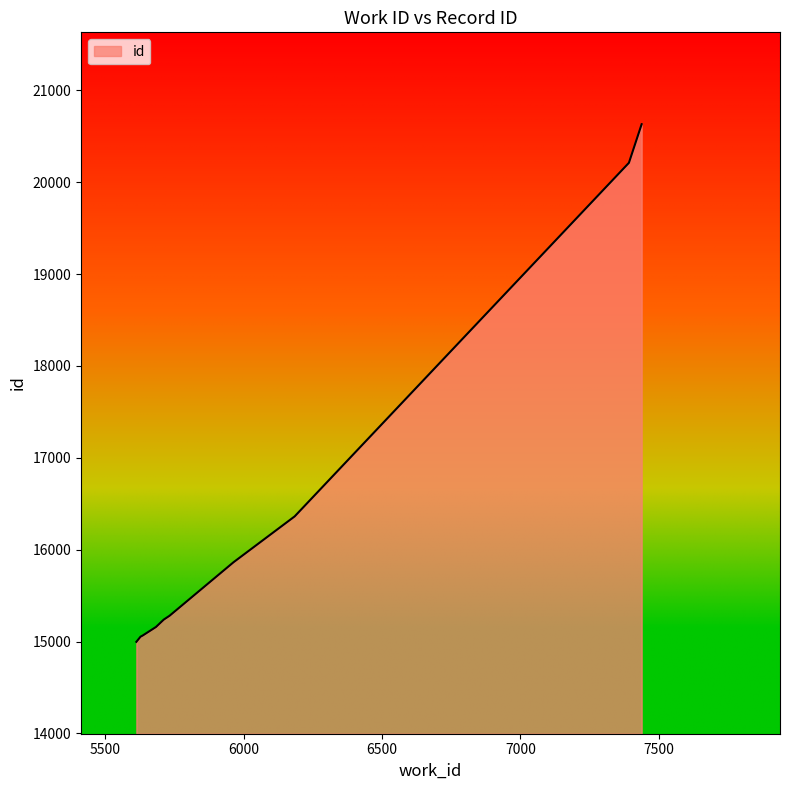

What is the minimum value shown in the chart?

14997